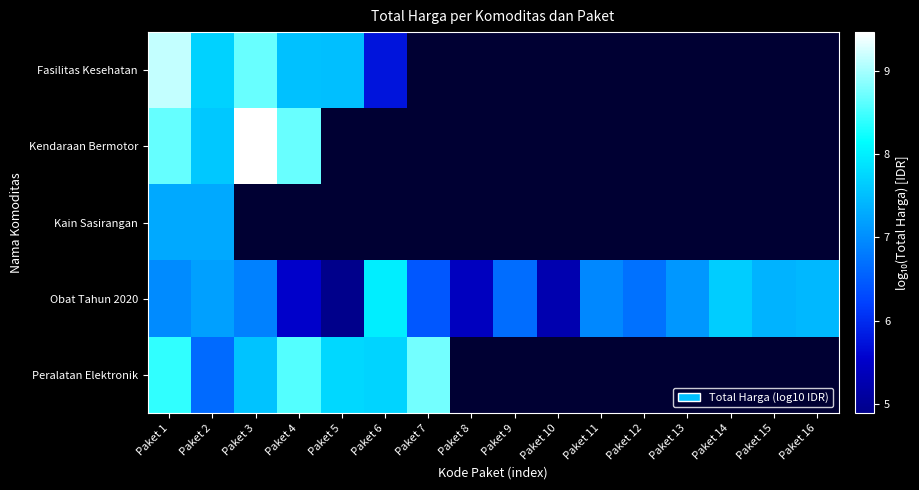

What is the minimum value for Obat Tahun 2020?

4.9